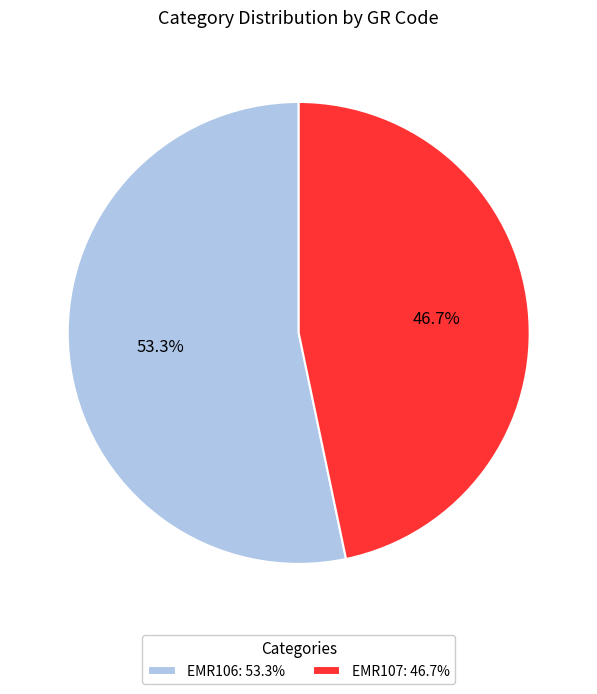

To the nearest percent, what is the difference between the largest and smallest slice percentages?

7%